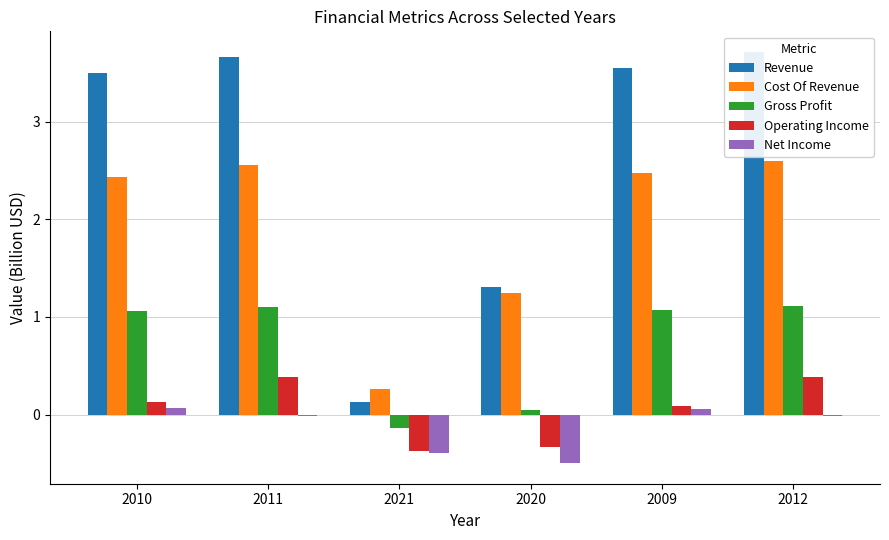

Rank the categories by Operating Income value from highest to lowest.

2011, 2012, 2010, 2009, 2020, 2021